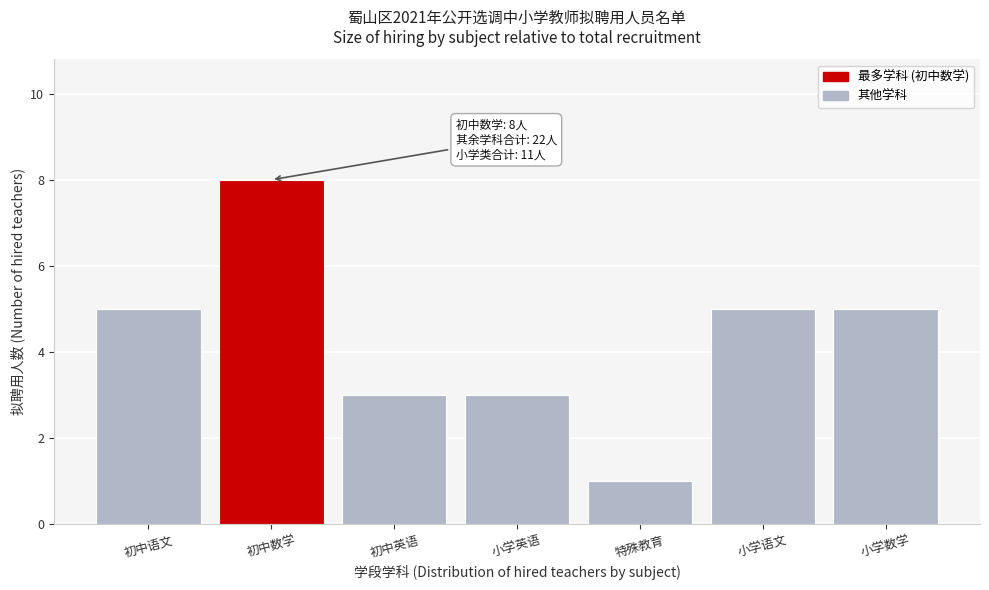

Reading left to right, what are all the values shown in this chart?

5	8	3	3	1	5	5